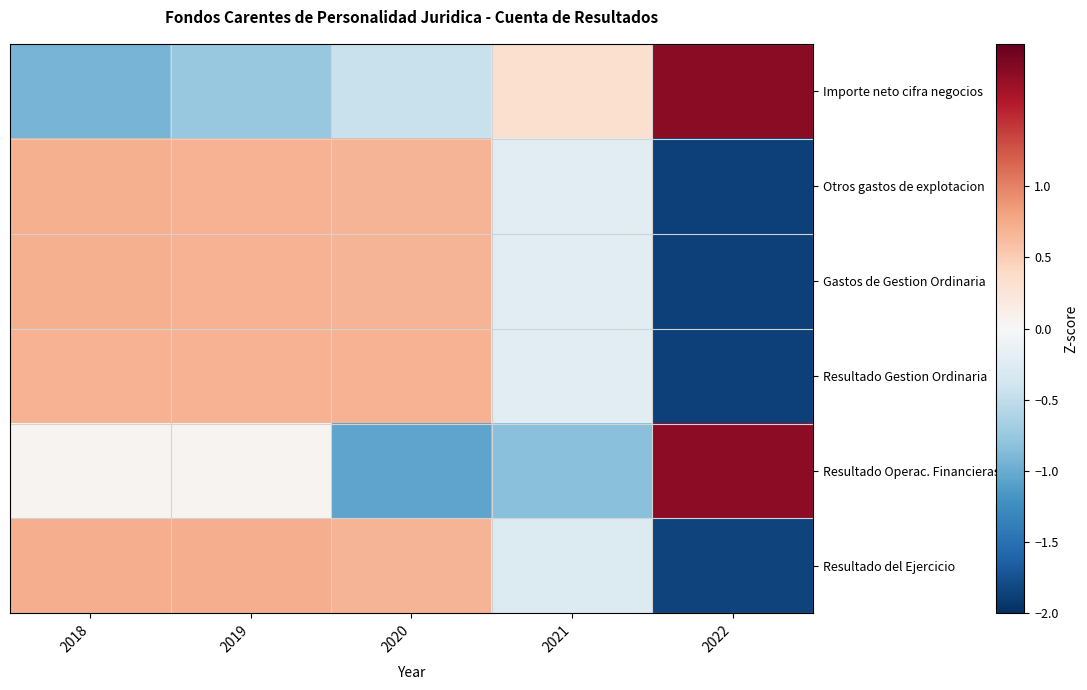

Which series has the largest total across all categories?

Importe neto cifra negocios